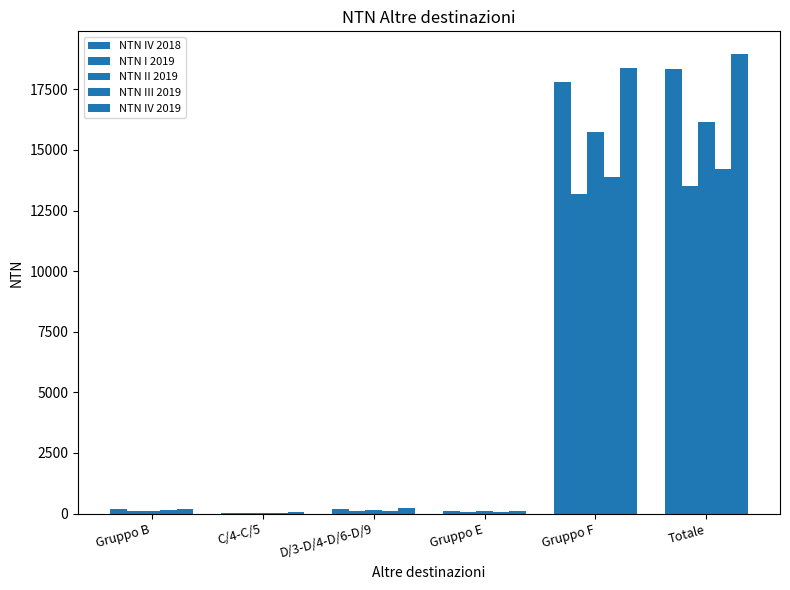

What is the label of the 5th bar from the left?

Gruppo F